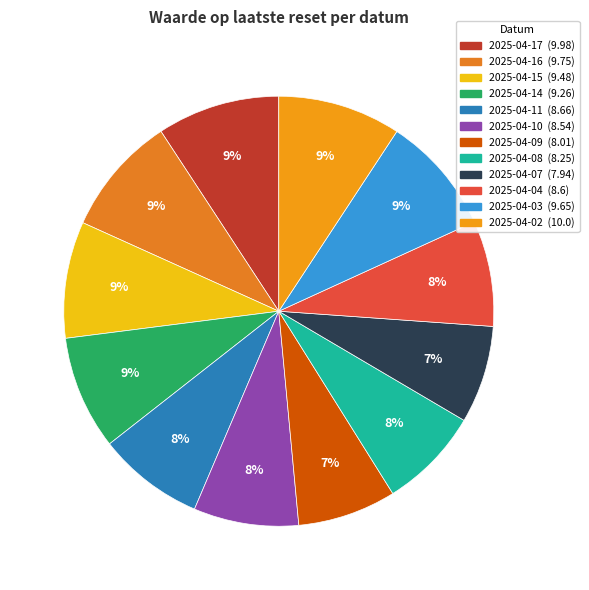

True or false: 2025-04-07 accounts for 7% of the total.

True